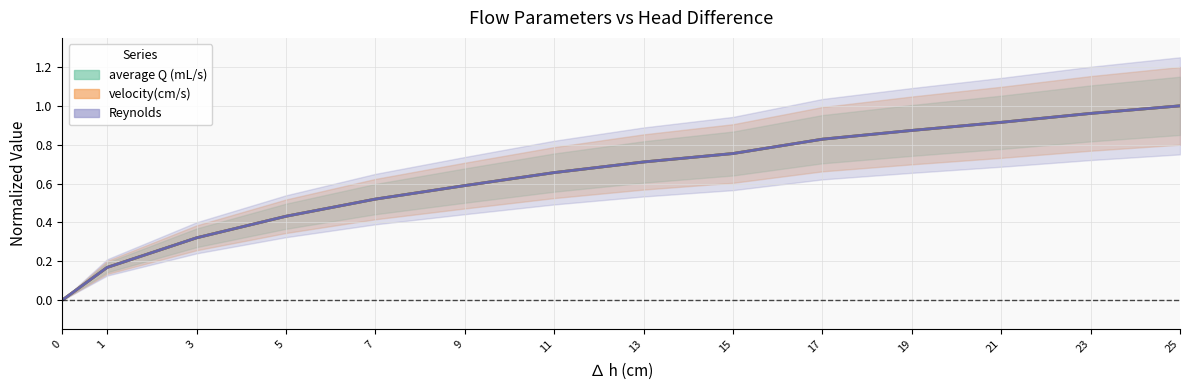

True or false: Reynolds has a value of 0.4 at 9.

False